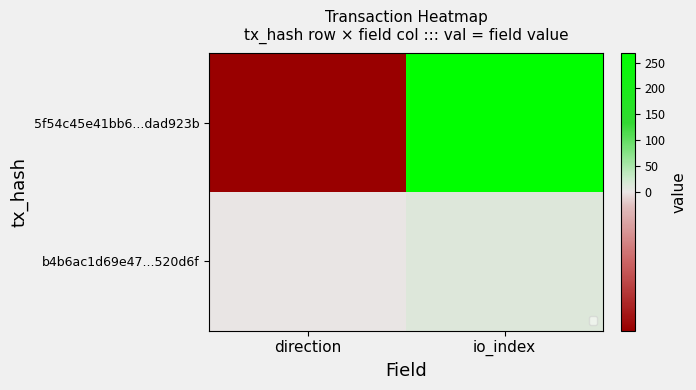

What is the sum of the 5f54c45e41bb6...dad923b values at direction and io_index?

267